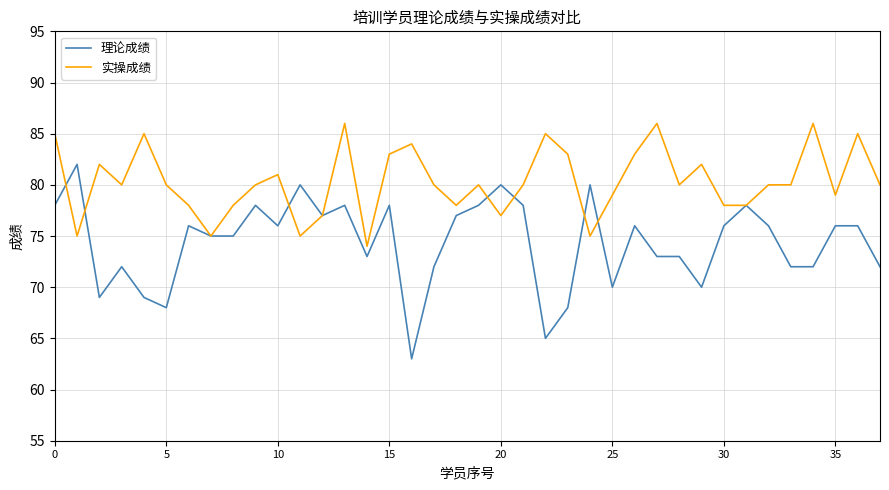

After their last crossing, which series has the higher values: 理论成绩 or 实操成绩?

实操成绩